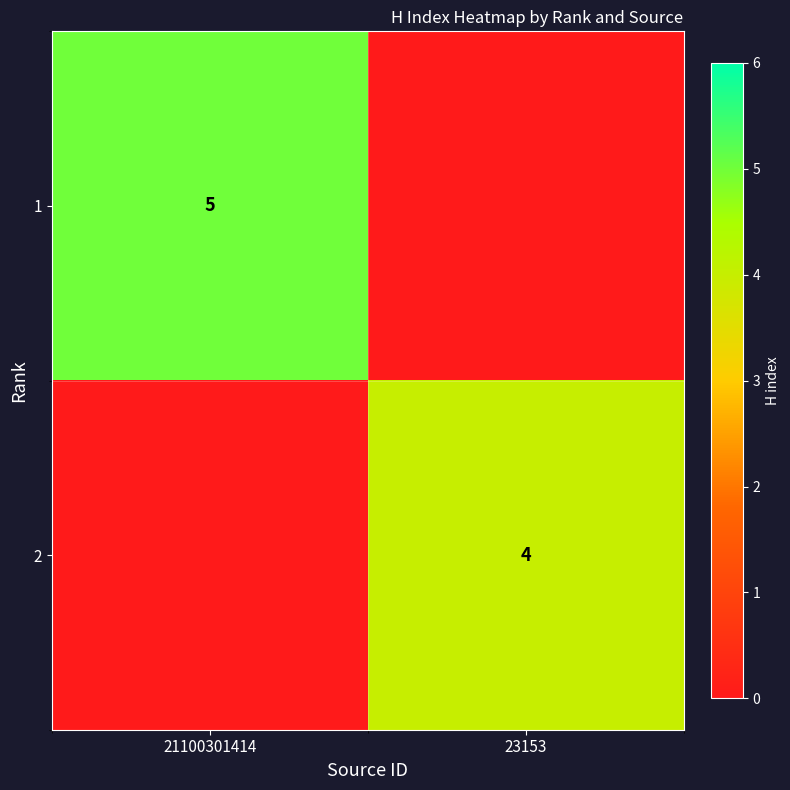

True or false: 1 has a value of 8 at 21100301414.

False